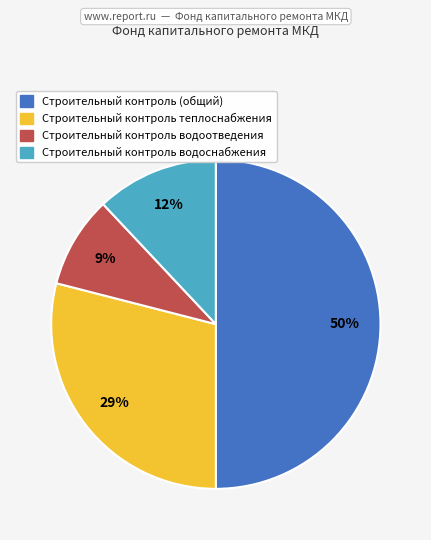

Is the sum of Строительный контроль водоснабжения and Строительный контроль теплоснабжения greater than half?

No